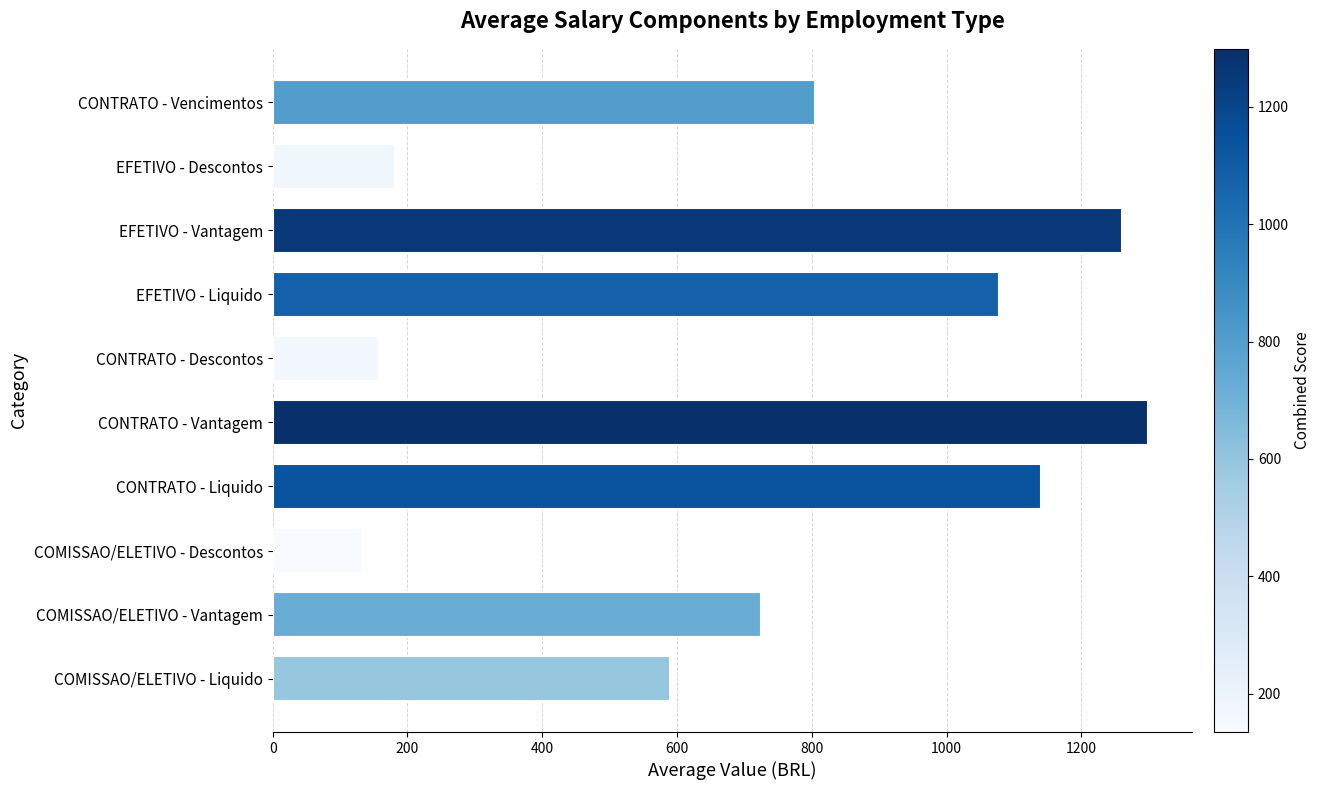

True or false: the data shows 158.5 at CONTRATO - Descontos.

True